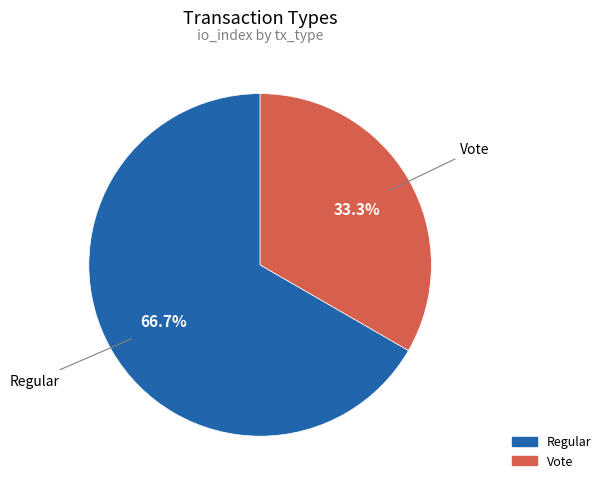

Is the sum of Vote and Regular greater than half?

Yes